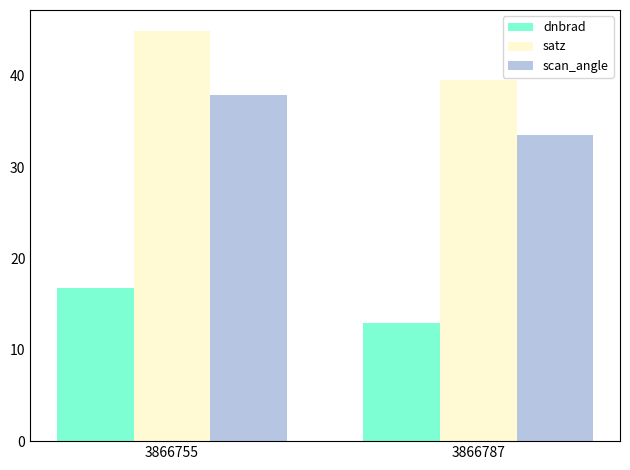

Which series has the largest total across all categories?

satz